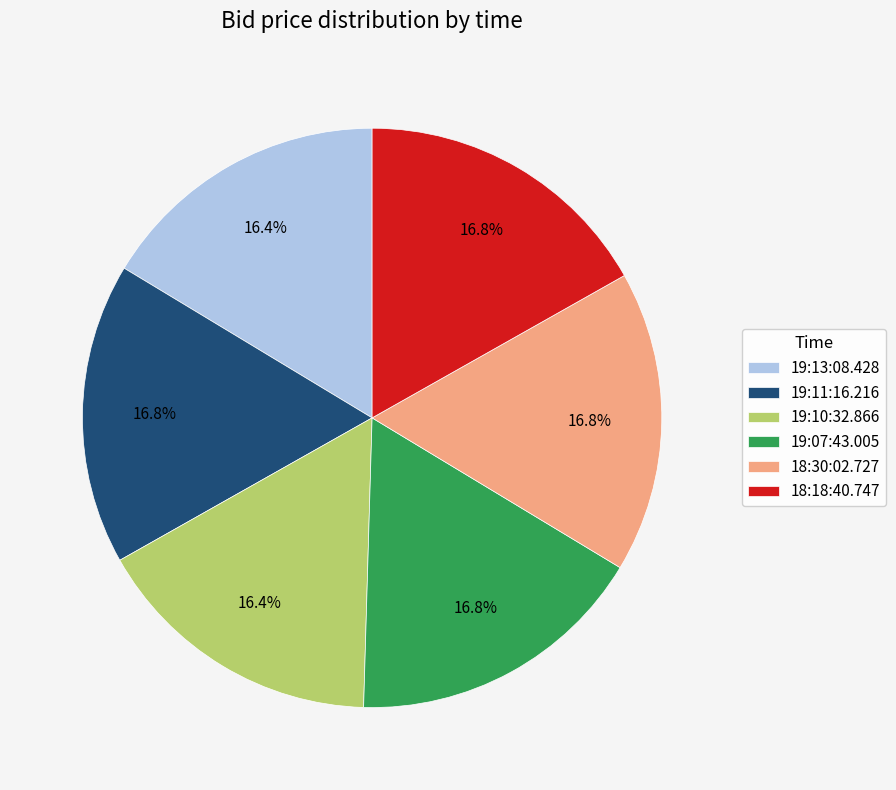

The 19:10:32.866 slice represents 24% of the pie. True or false?

False